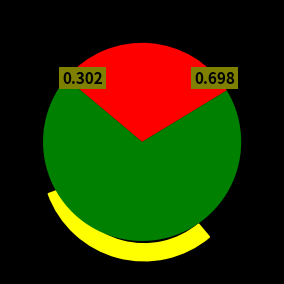

The MASCULINO slice represents 59% of the pie. True or false?

False